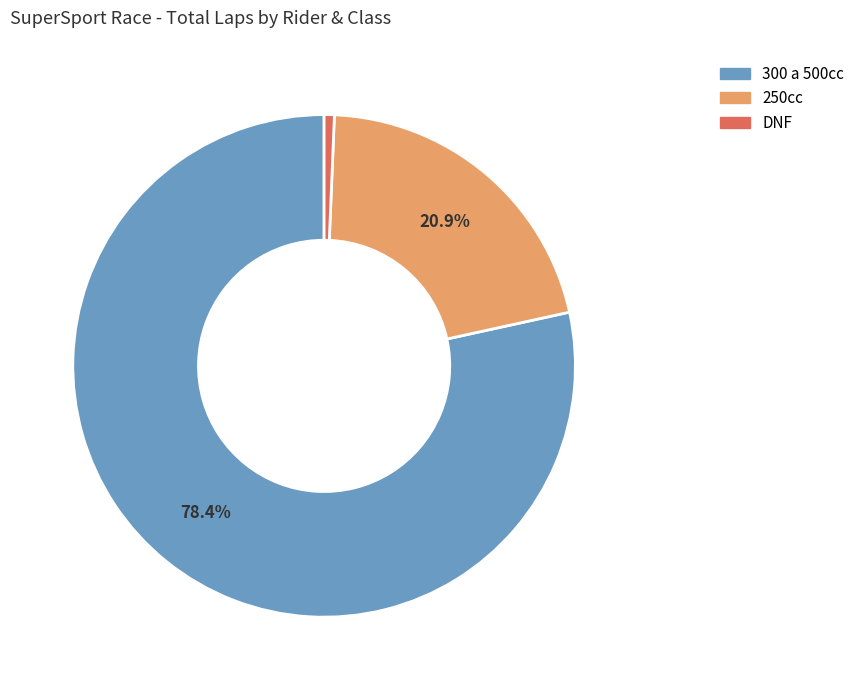

Is there any slice that represents more than half of the pie?

Yes